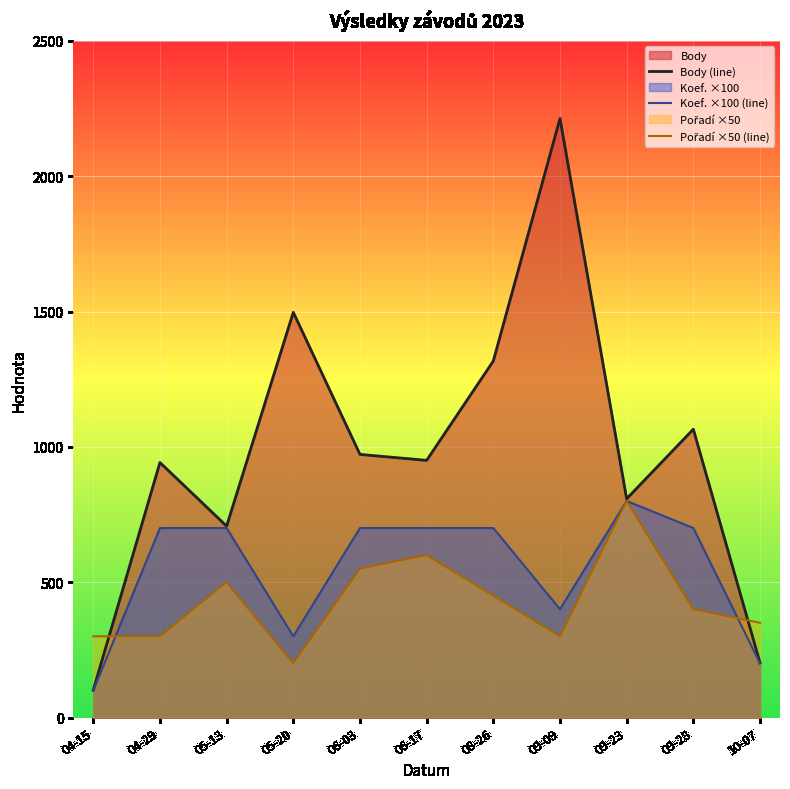

The Koef. ×100 (line) series shows 430 at 05-13. True or false?

False